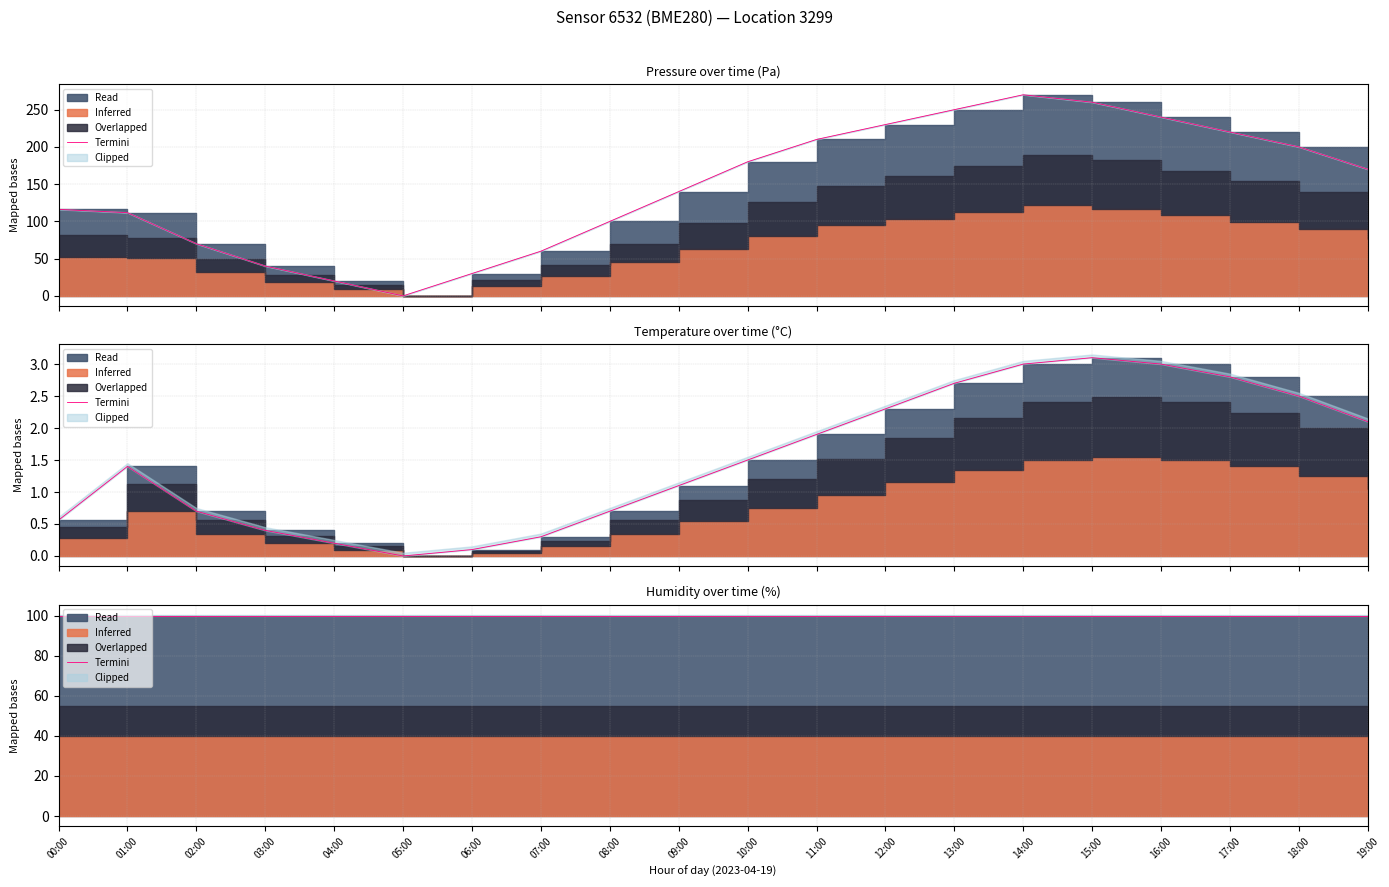

The pressure series shows 101.1 at 14:00. True or false?

False